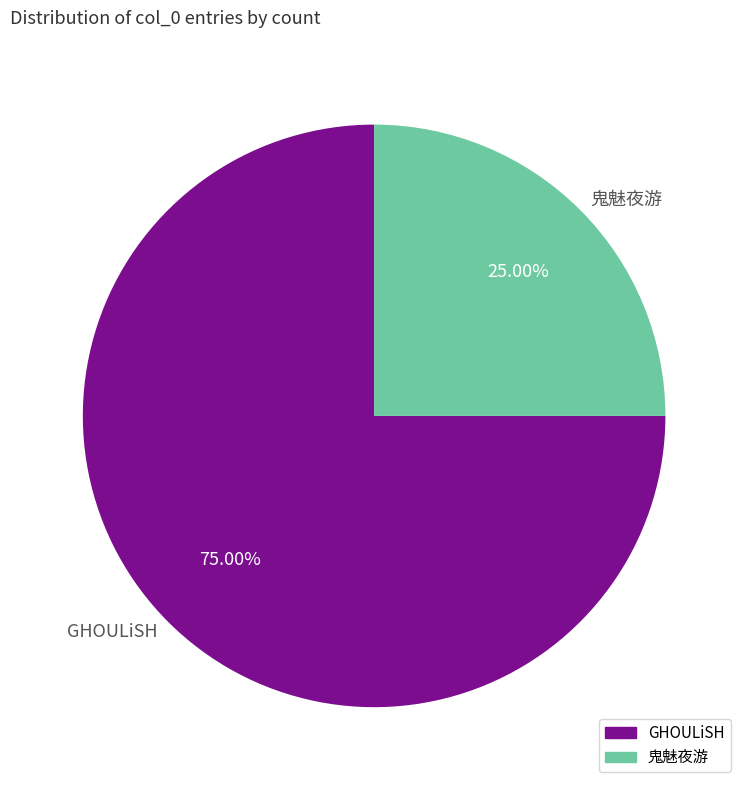

To the nearest percent, what is the average slice percentage?

50%